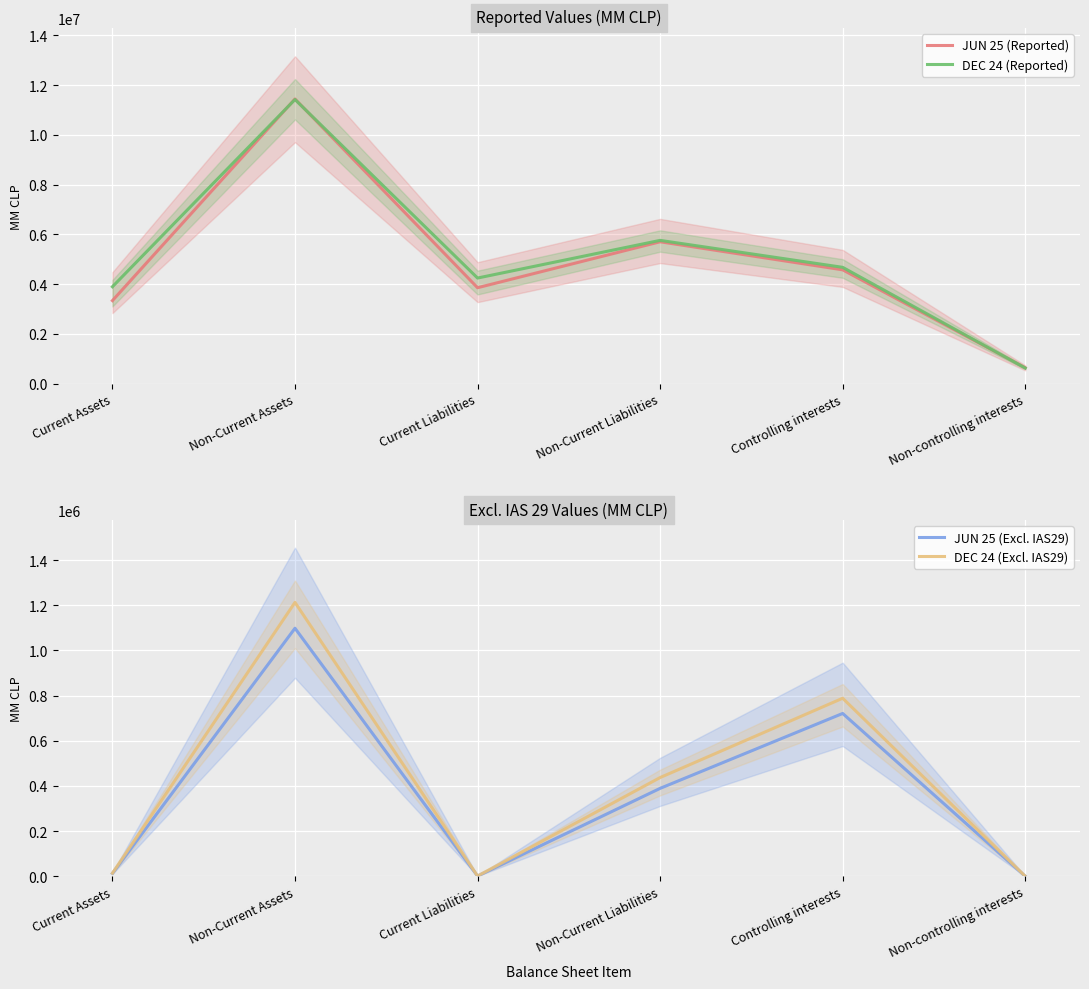

What are all the series names shown in the legend?

JUN 25 (Reported), DEC 24 (Reported), JUN 25 (Excl. IAS29), DEC 24 (Excl. IAS29)